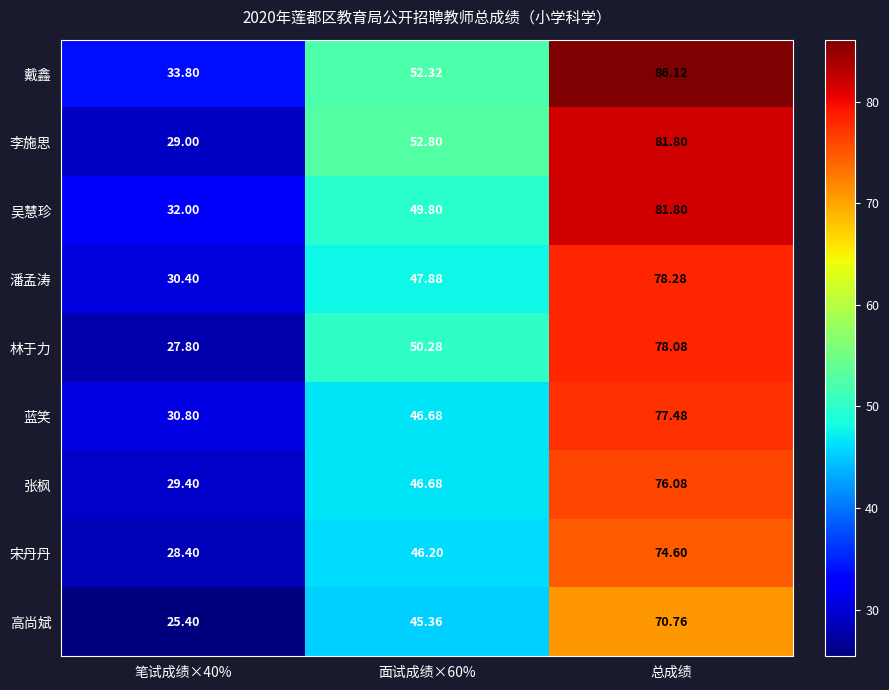

Rank the series at 笔试成绩×40% from highest to lowest value.

戴鑫, 吴慧珍, 蓝笑, 潘孟涛, 张枫, 李施思, 宋丹丹, 林于力, 高尚斌